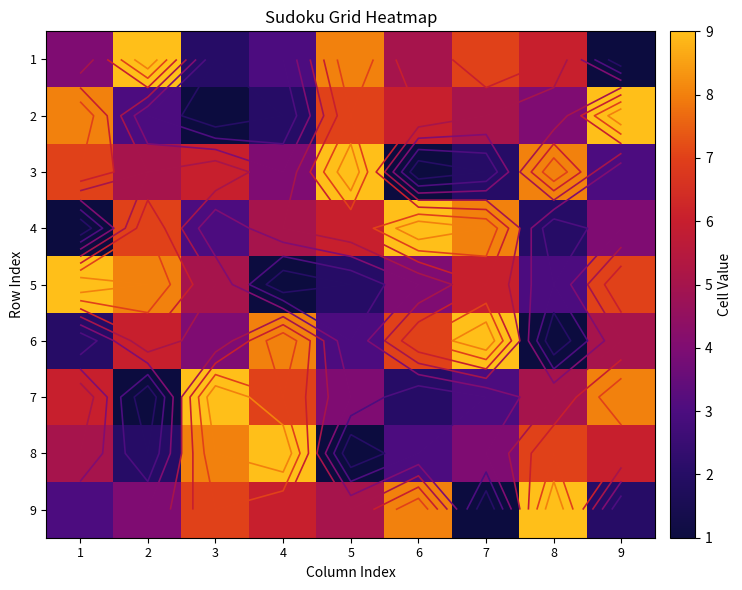

At how many categories does at least one series exceed 4?

9